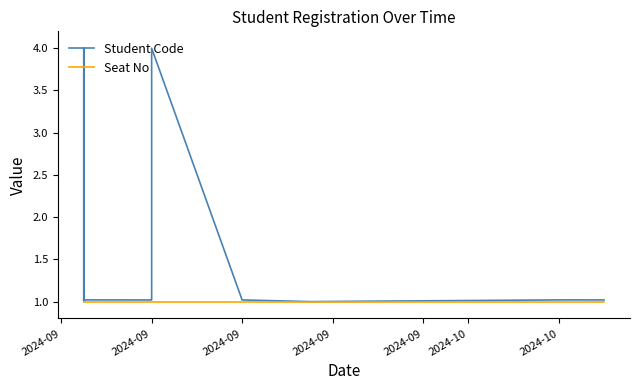

True or false: Seat No has more than 1 points higher than both neighbors.

False